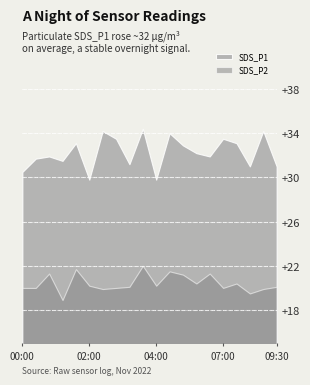

In SDS_P1, how many points are higher than both neighbors (excluding endpoints)?

7